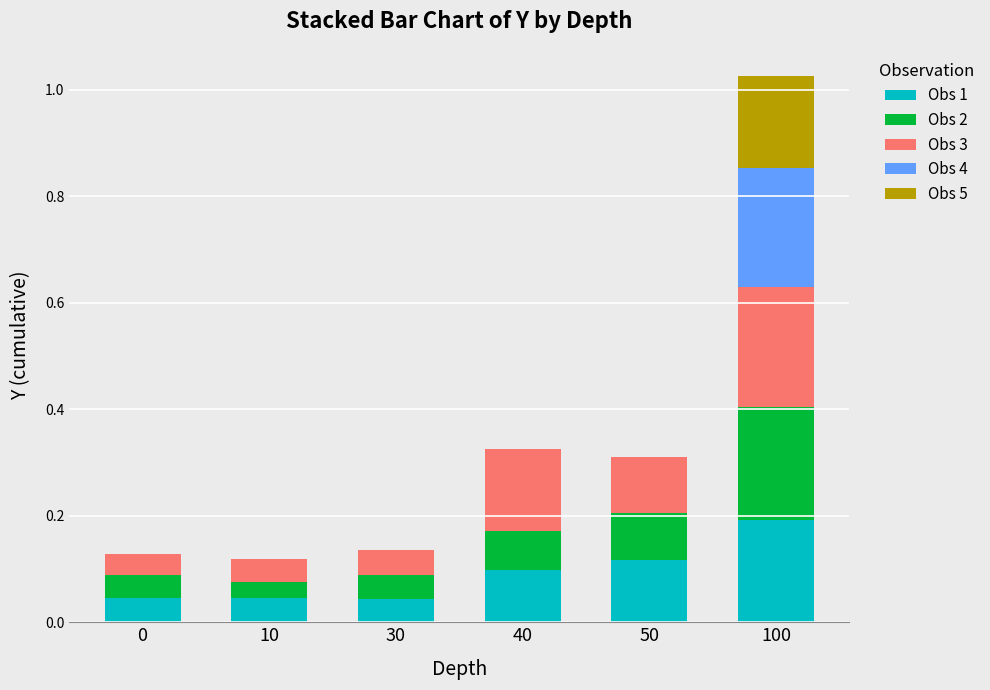

True or false: Obs 1 has a value of 0.1 at 40.

True